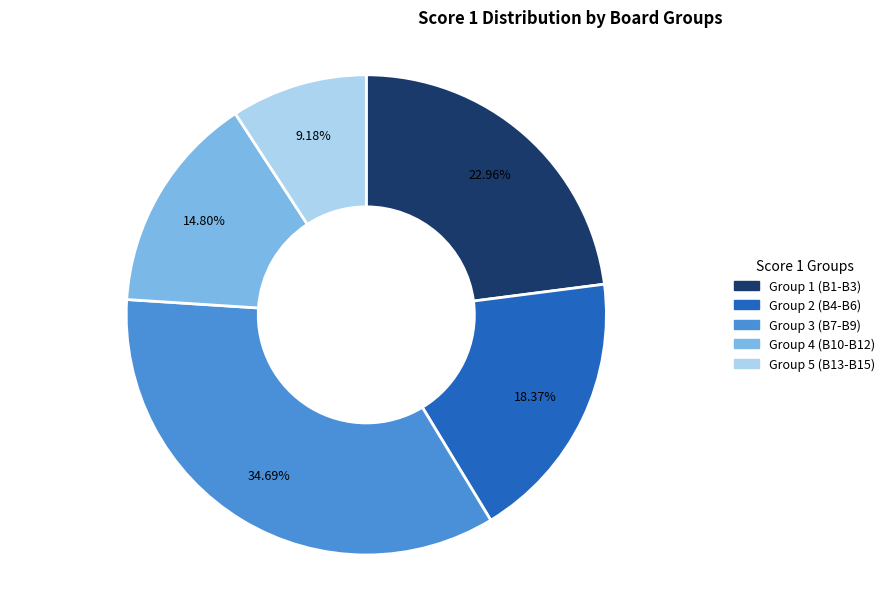

Is there a majority slice in this chart?

No